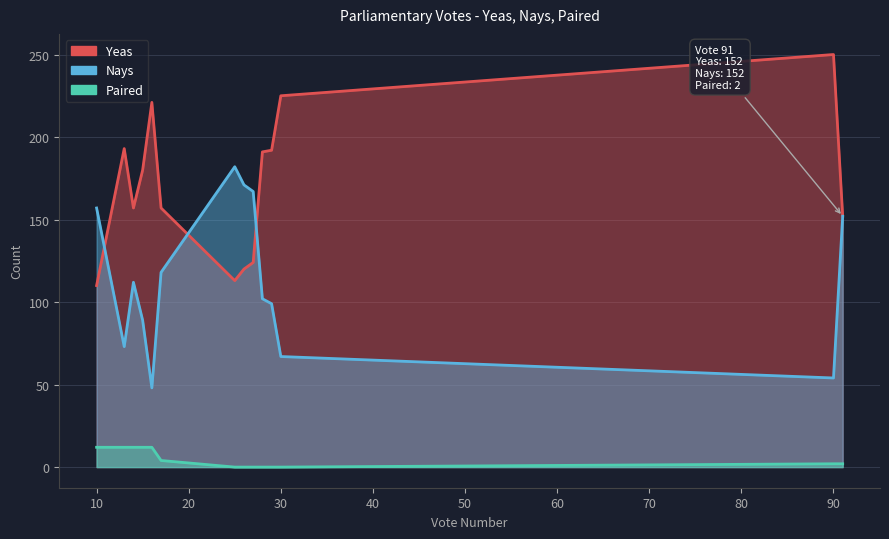

What are all the series names shown in the legend?

Yeas, Nays, Paired